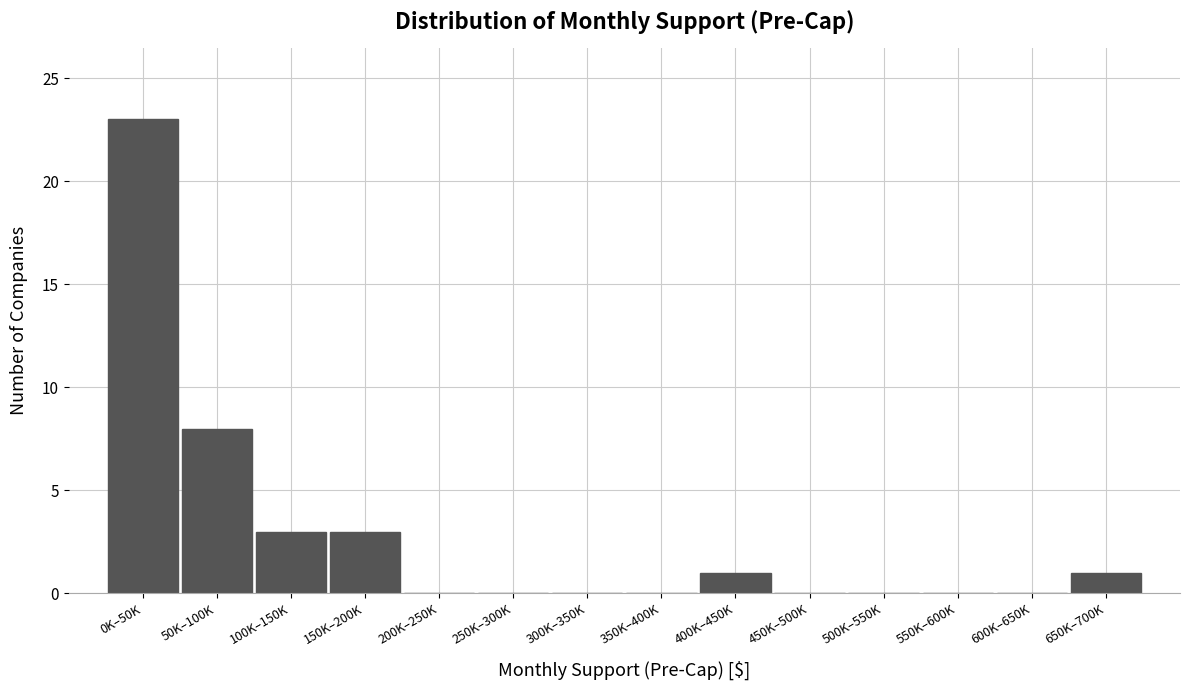

Reading right to left, what are all the values shown in this chart?

650K–700K=1	600K–650K=0	550K–600K=0	500K–550K=0	450K–500K=0	400K–450K=1	350K–400K=0	300K–350K=0	250K–300K=0	200K–250K=0	150K–200K=3	100K–150K=3	50K–100K=8	0K–50K=23